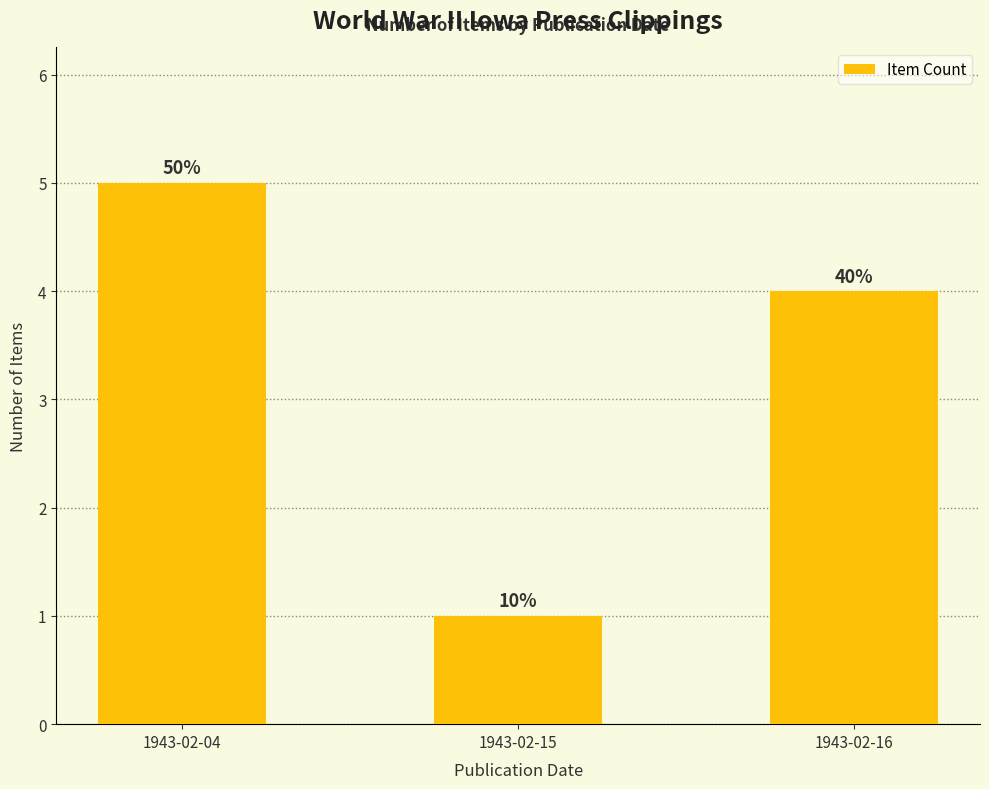

What is the difference between the second highest and minimum values?

3